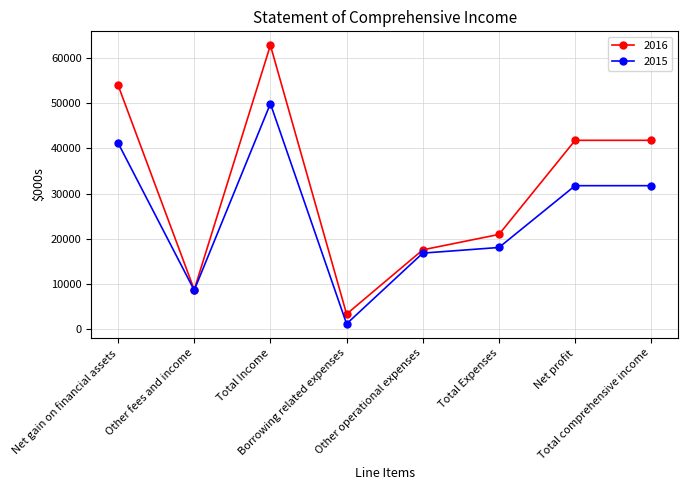

Which series has the widest spread of values?

2016